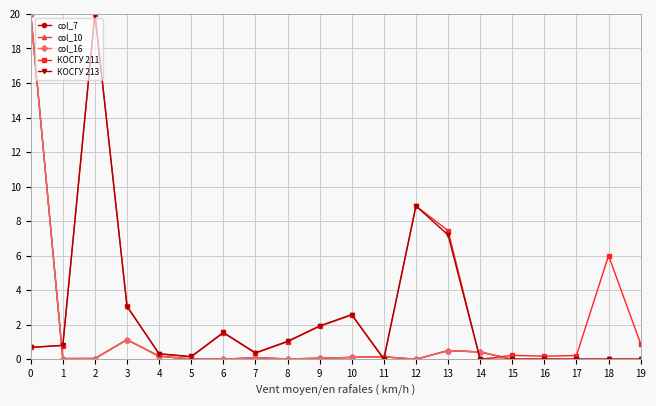

Between which two adjacent categories do КОСГУ 211 and col_7 first intersect?

0 and 1